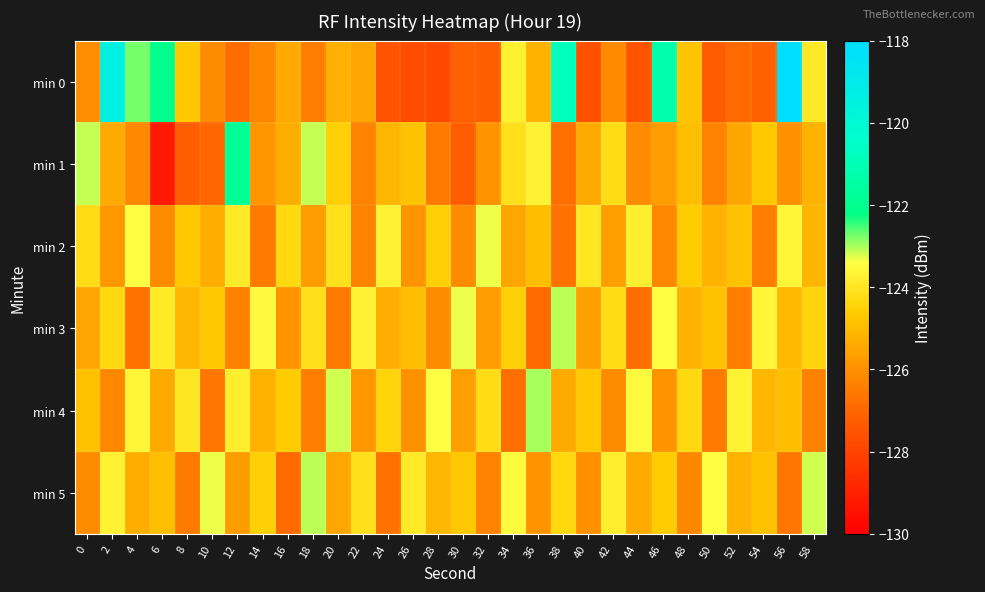

At which category is the sum across all series the highest?

56